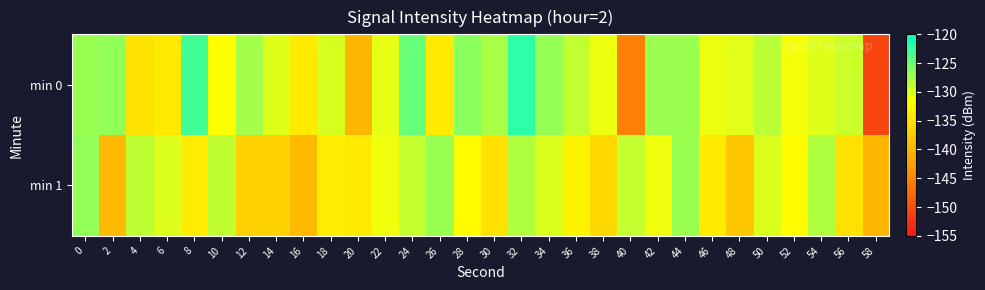

Reading right to left, extract all data points from this chart.

min 0: 58=-151.0	56=-129.3	54=-130.2	52=-131.2	50=-128.6	48=-130.4	46=-130.7	44=-127.1	42=-127.1	40=-145.6	38=-130.9	36=-128.9	34=-126.8	32=-122.1	30=-127.7	28=-126.4	26=-134.1	24=-124.8	22=-130.5	20=-140.0	18=-129.8	16=-133.9	14=-130.2	12=-127.5	10=-131.6	8=-123.0	6=-134.2	4=-134.9	2=-126.7	0=-127.0
min 1: 58=-140.0	56=-135.0	54=-128.0	52=-132.0	50=-130.0	48=-138.0	46=-134.0	44=-127.0	42=-131.0	40=-129.0	38=-136.0	36=-133.0	34=-130.0	32=-128.0	30=-135.0	28=-132.0	26=-127.0	24=-129.0	22=-131.0	20=-134.0	18=-133.7	16=-139.7	14=-136.7	12=-136.9	10=-128.8	8=-133.8	6=-130.1	4=-128.7	2=-139.7	0=-126.6